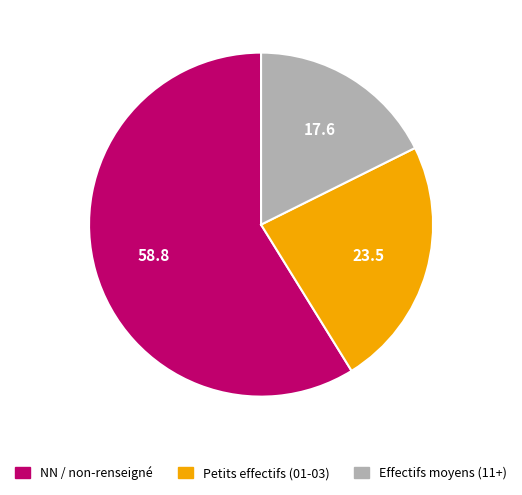

What is the ratio of the value at Effectifs moyens (11+) to the value at NN / non-renseigné?

0.3